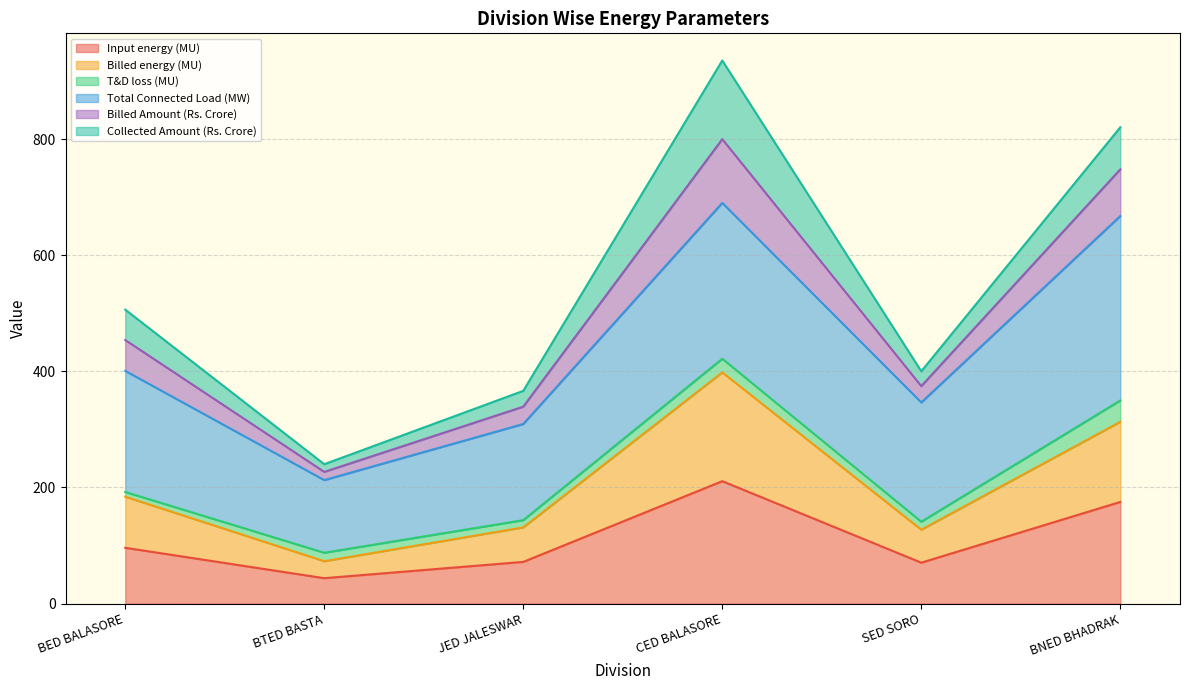

True or false: Billed Amount (Rs. Crore) and Billed energy (MU) cross at least once.

False